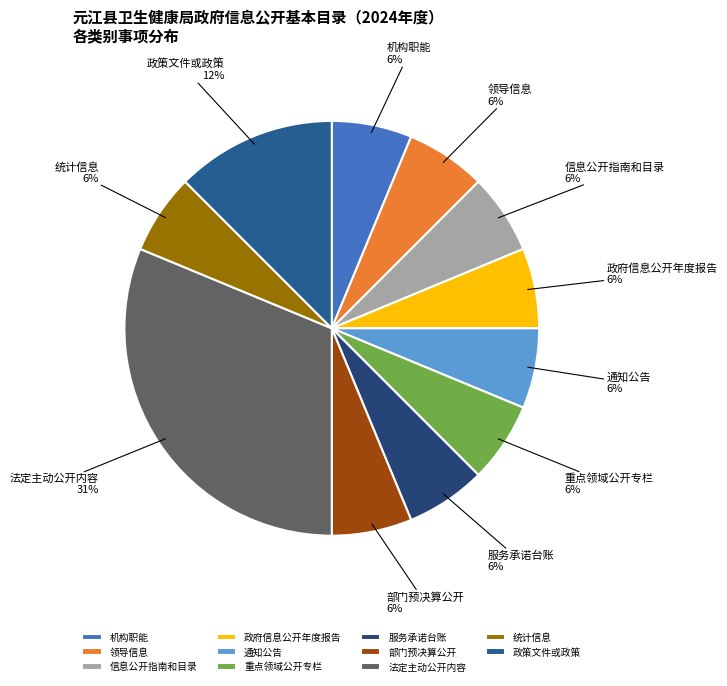

To the nearest percent, what is the average slice percentage?

9%